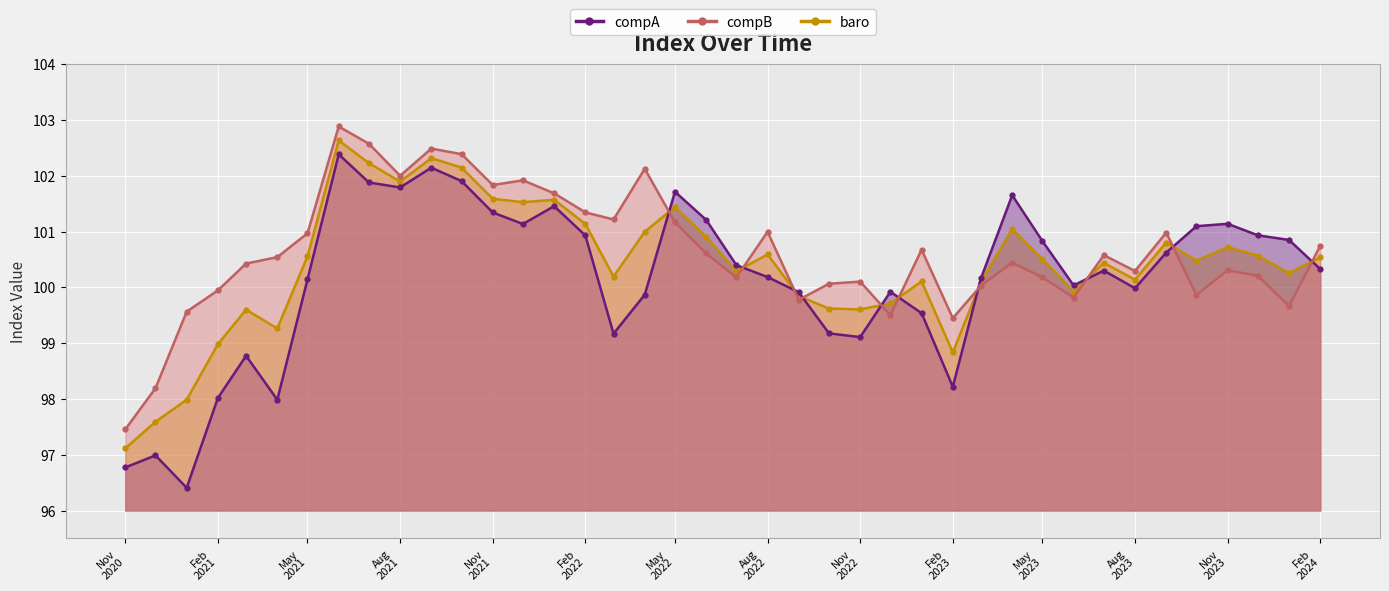

Between 2022-05-01 and 2024-01-01, which series saw the biggest shift?

compB